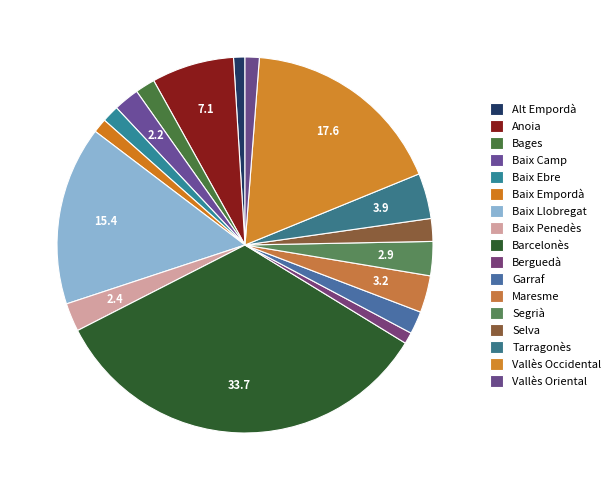

Count the number of slices in the pie.

17